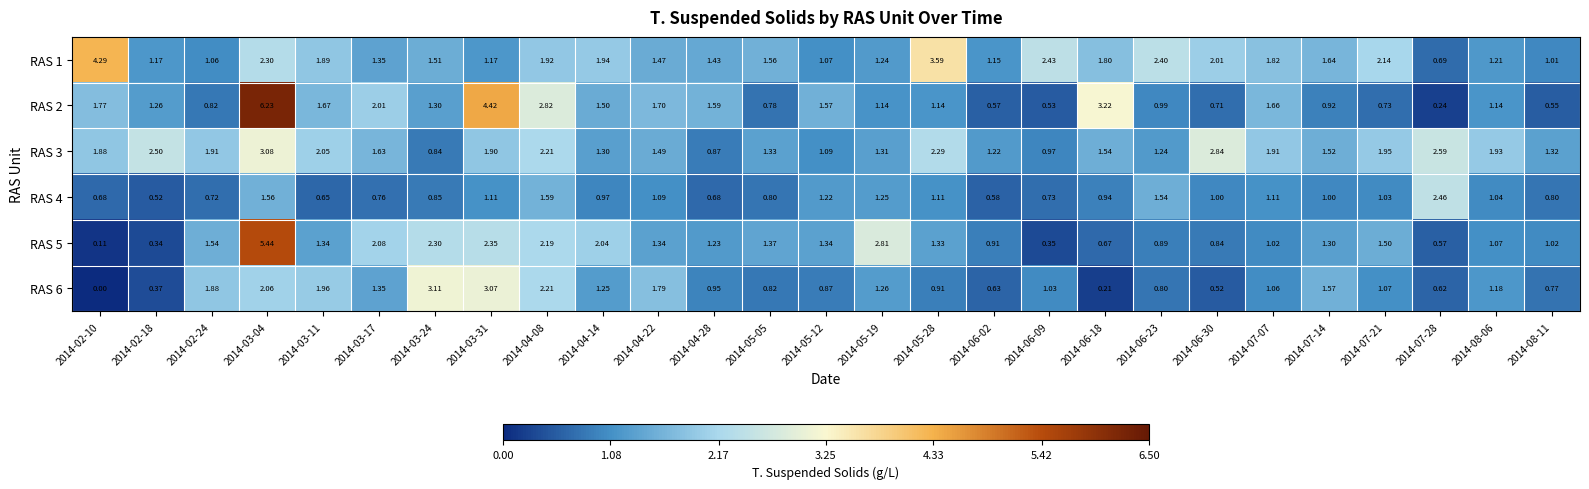

Is the value of RAS 4 at 2014-03-04 greater than the value of RAS 5 at 2014-06-23?

Yes